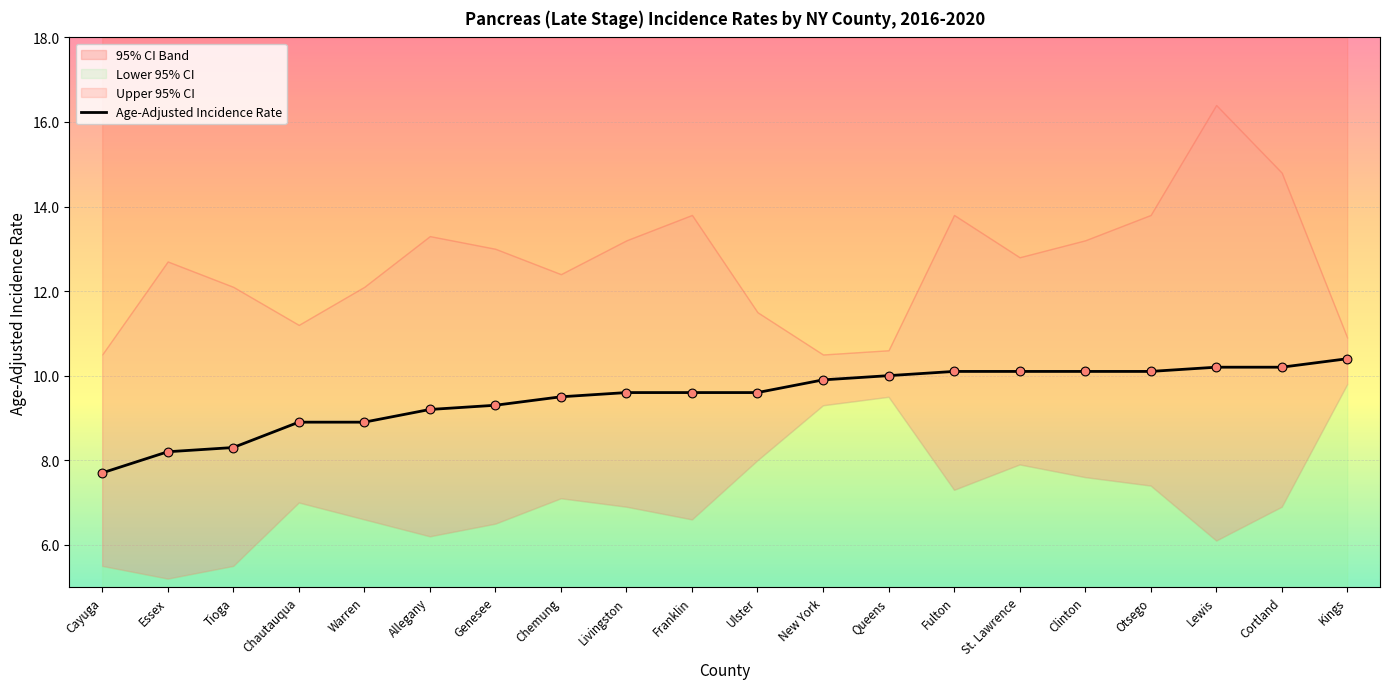

What is the change in value from Essex to Cortland?

+2.0